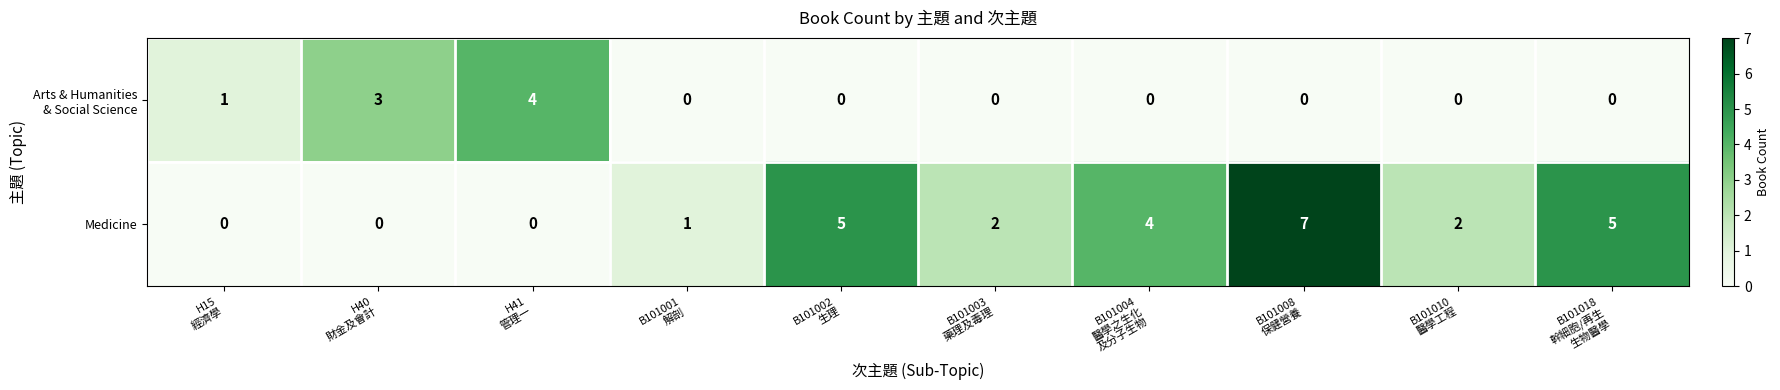

Which series has the largest total across all categories?

Medicine